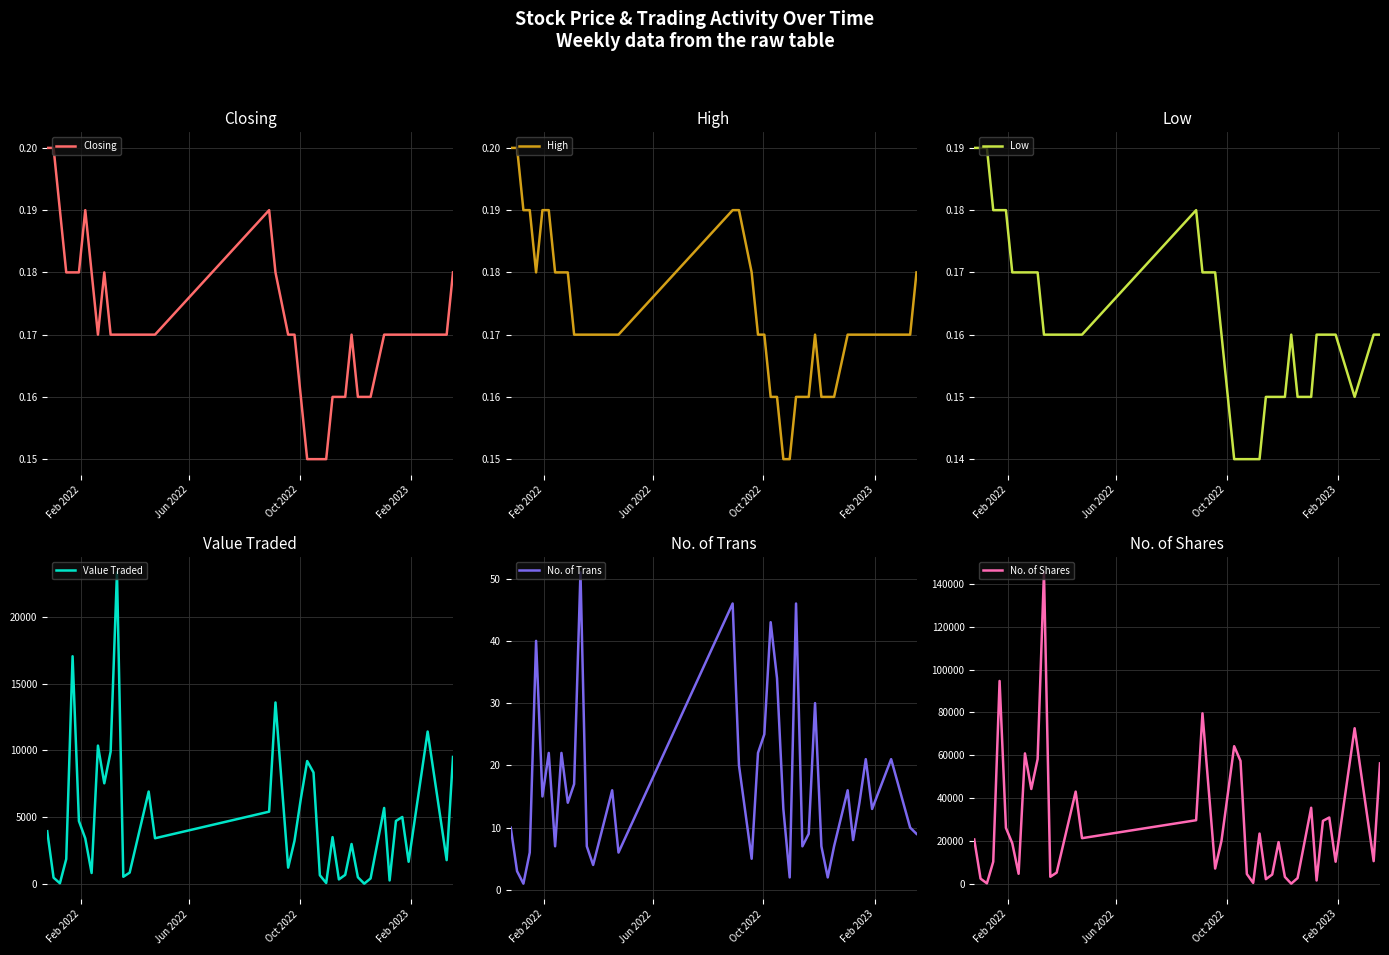

What is the sum of all Closing values?

6.8